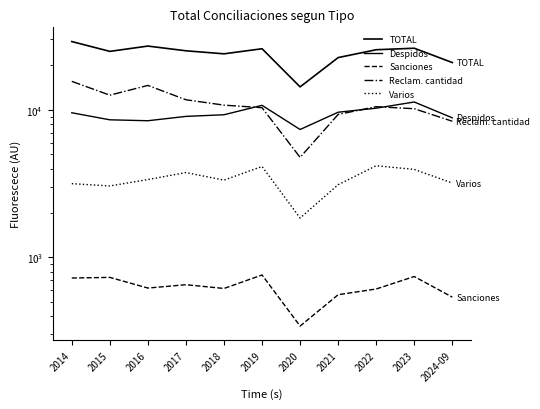

True or false: Varios and TOTAL intersect in this chart.

False